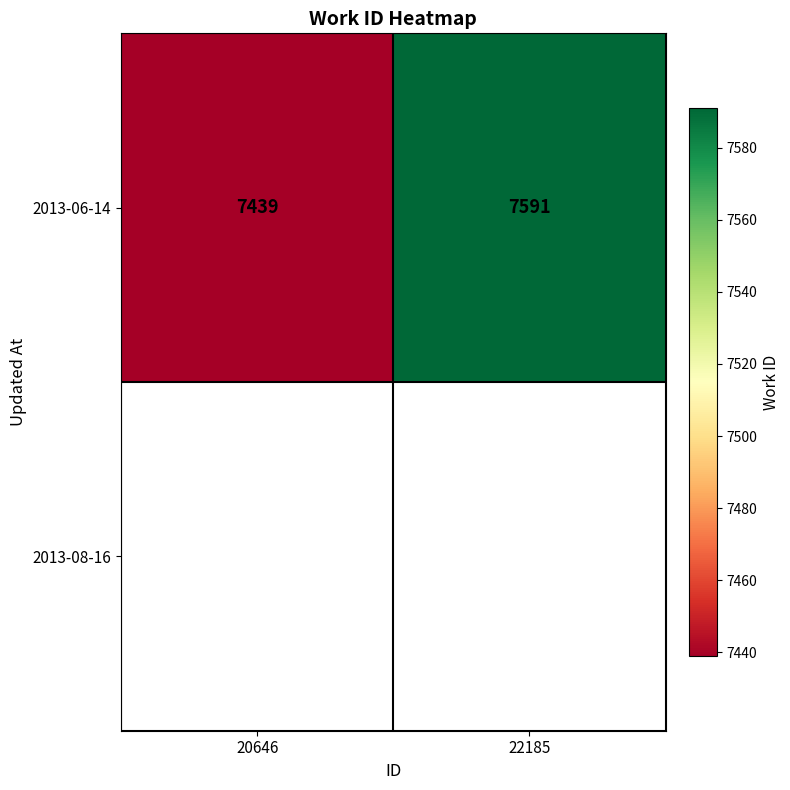

What is the maximum value shown in the chart?

7591